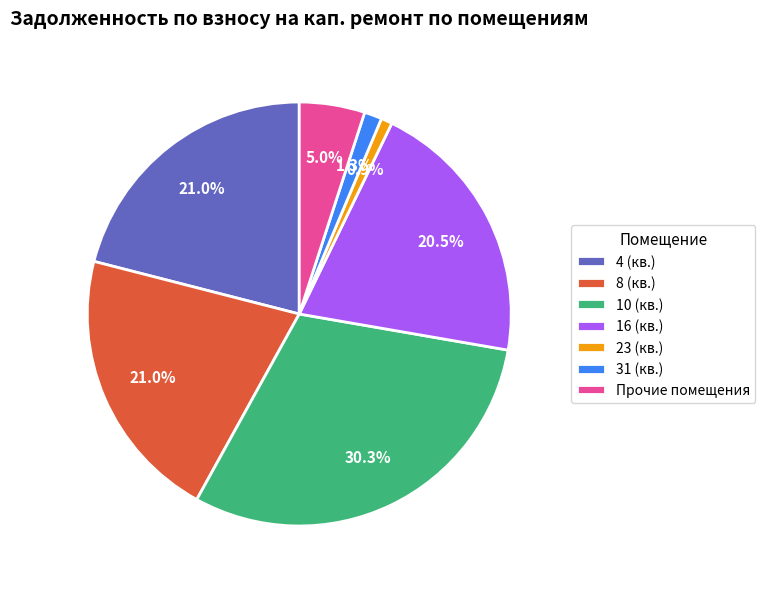

Which category has the biggest portion of the pie?

10 (кв.)